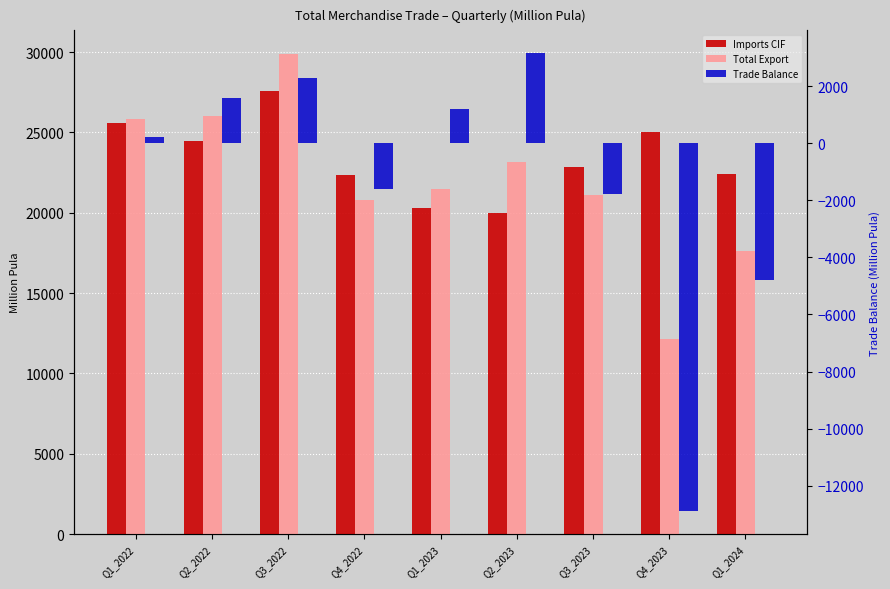

What is the label of the 6th bar from the left?

Q2_2023